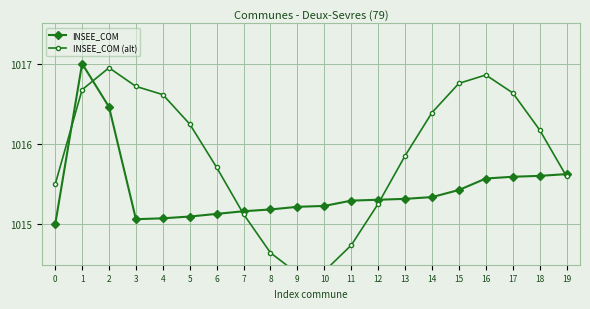

True or false: INSEE_COM has a value of 1016.5 at 2.

True